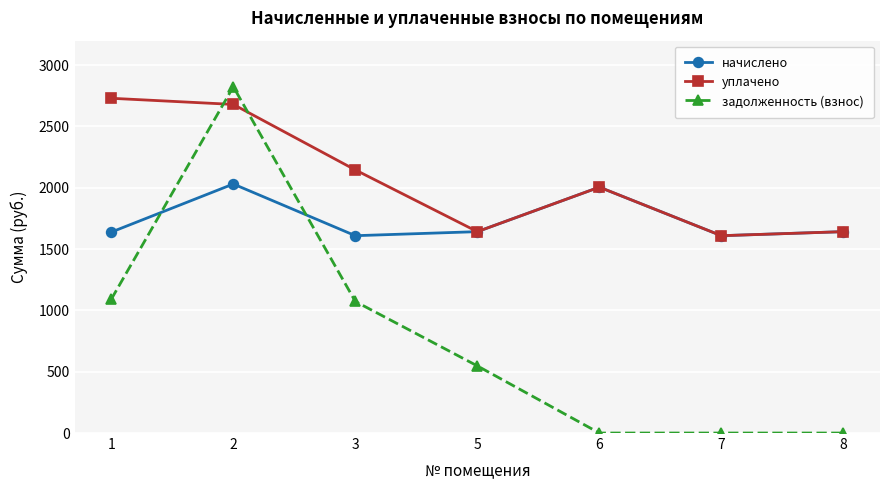

The начислено series shows 1609.4 at 7. True or false?

True